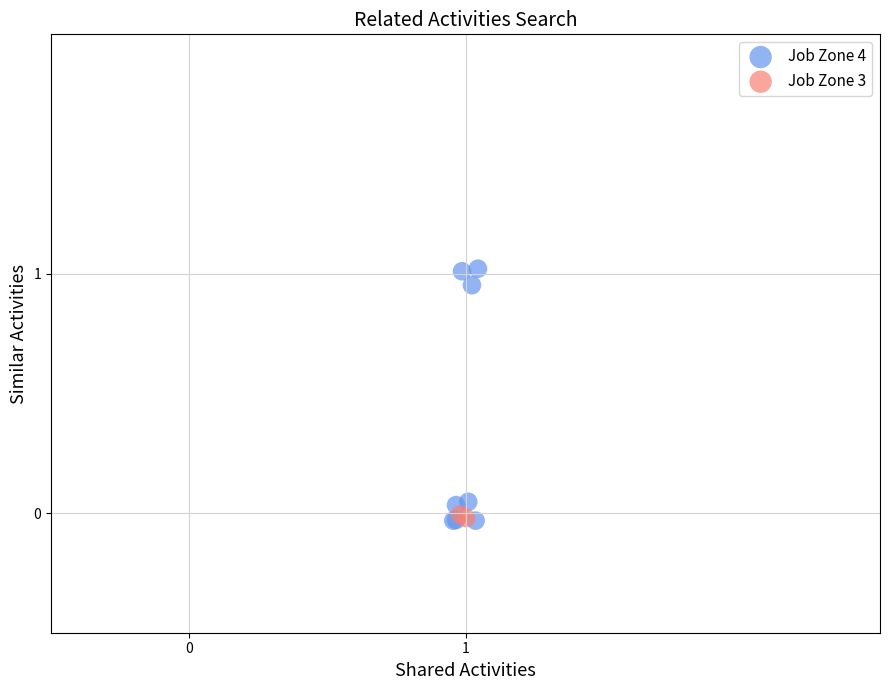

Which series reaches the maximum Y coordinate?

Job Zone 4